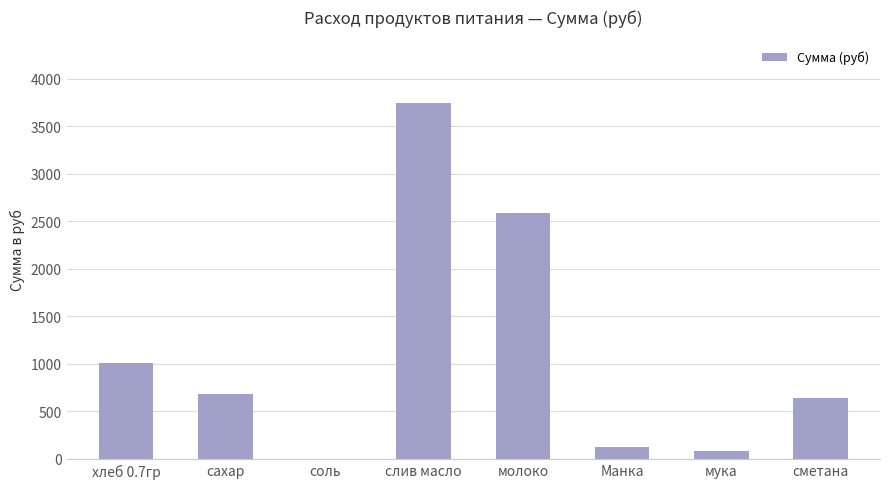

What is the greatest value displayed?

3739.3